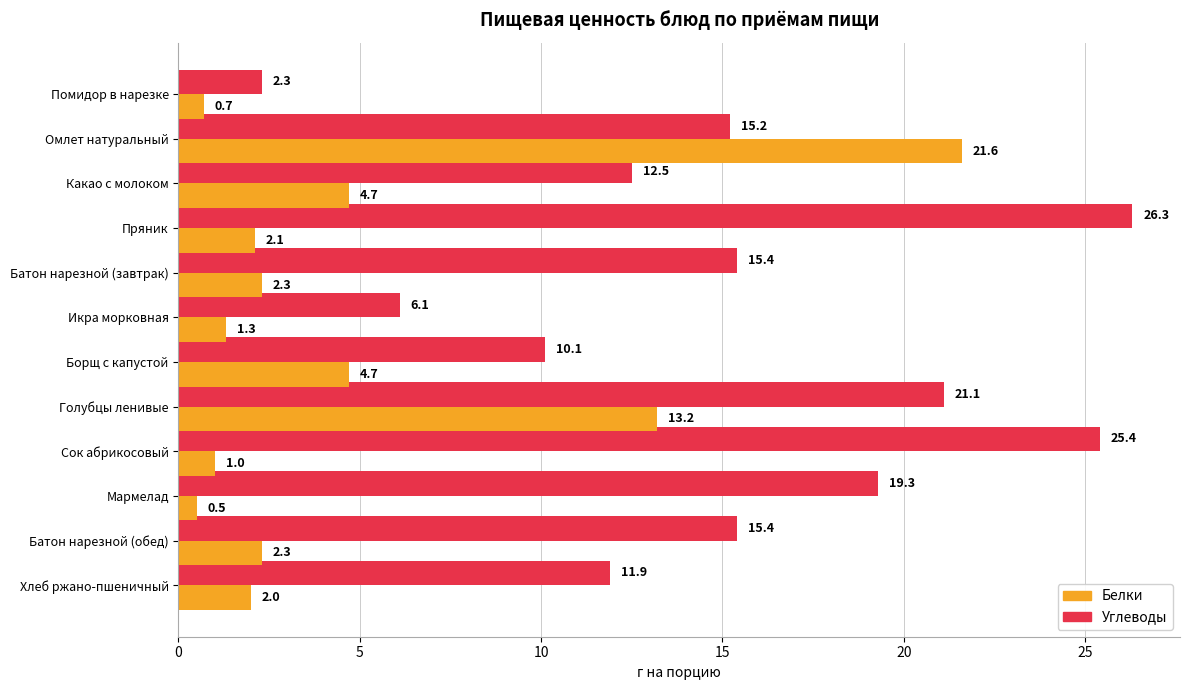

What is the approximate value of Углеводы at Голубцы ленивые?

21.1